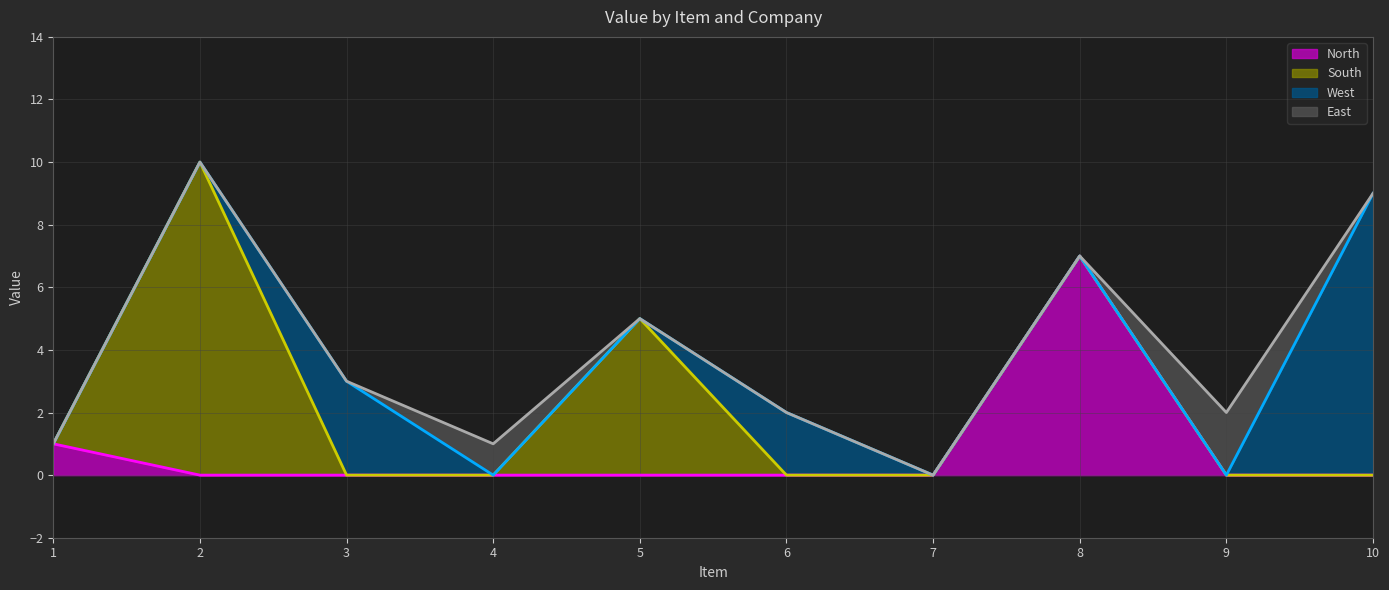

How many distinct data groups are displayed?

4